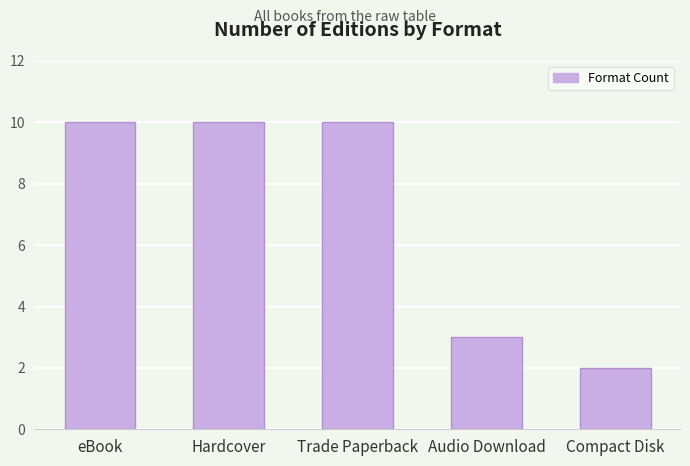

How many bars are there in total?

5